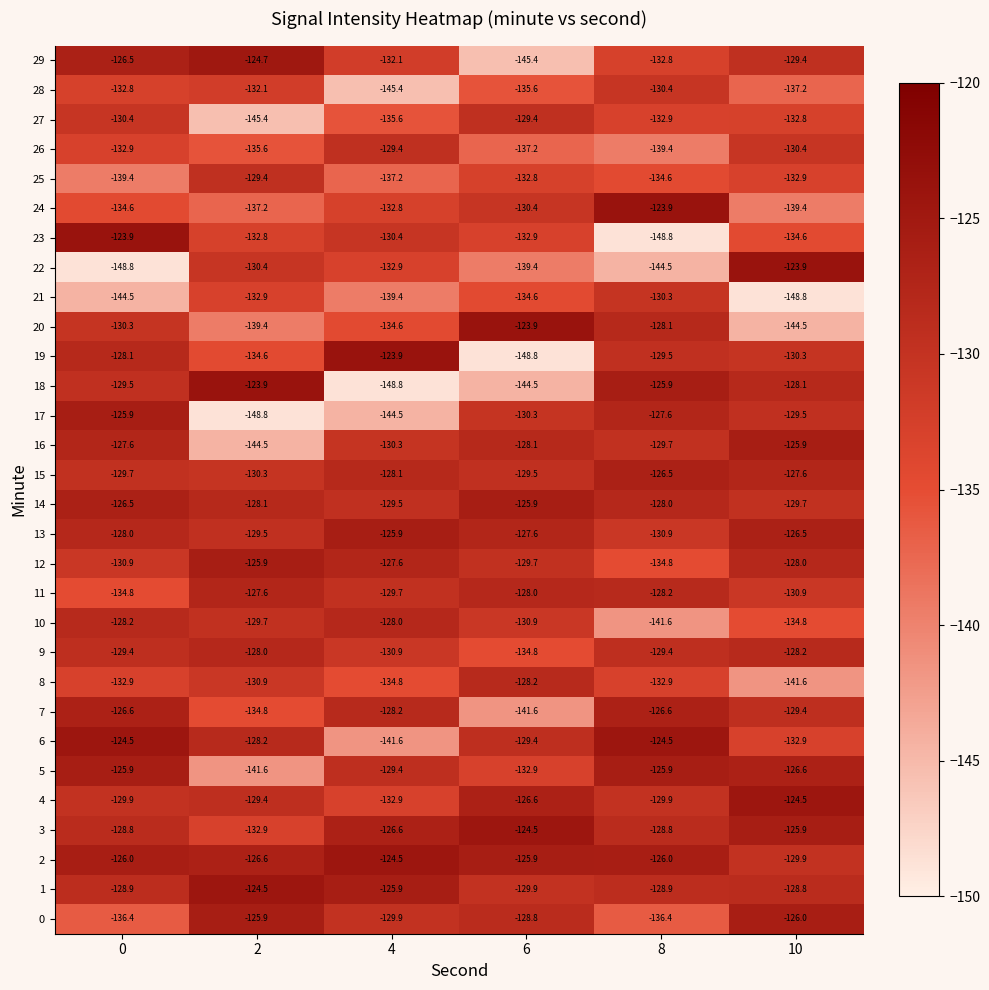

Which series changed the most between 2 and 4?

18